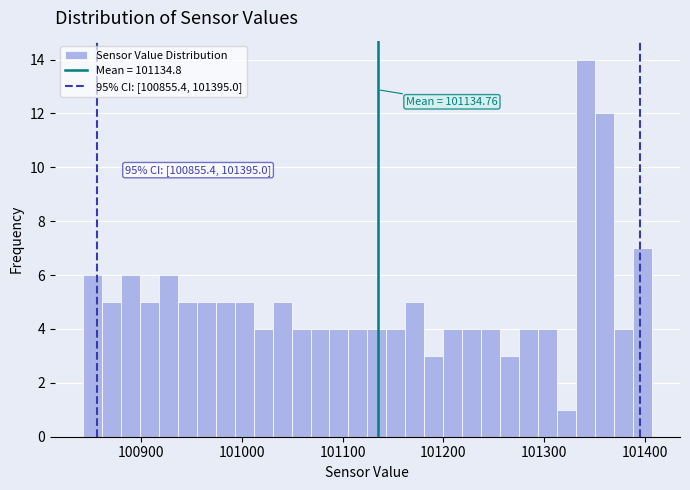

Read against the x-axis, roughly where is the centre of the tallest bar?

101340